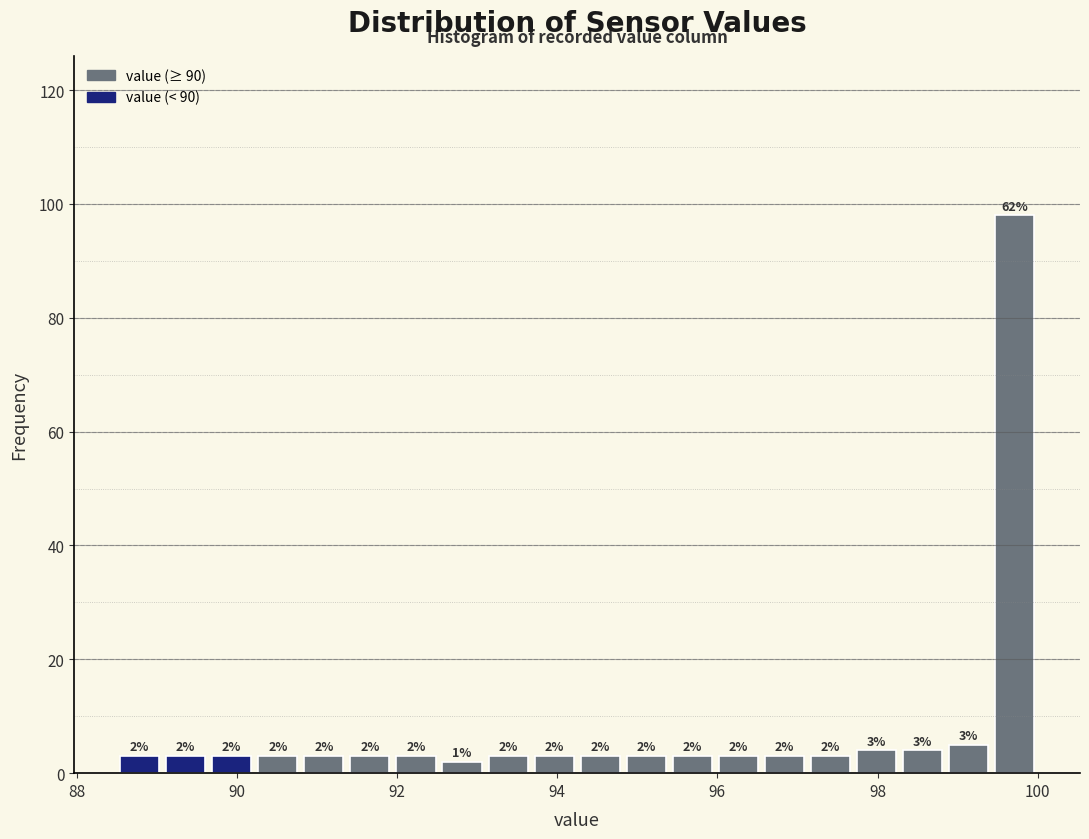

Around what value on the x-axis is the tallest bar? Give the approximate position of its centre, as read against the axis.

99.8